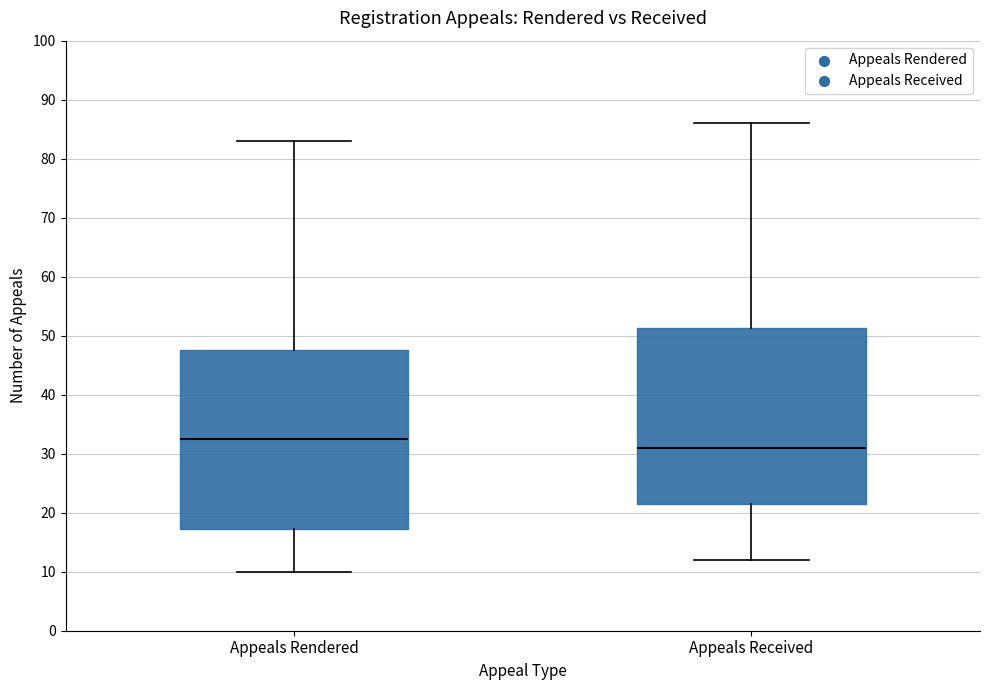

Where is the lower edge of the box for Appeals Rendered on the y-axis? The values are not printed on the chart, so give them approximately, as read against the axis.

17